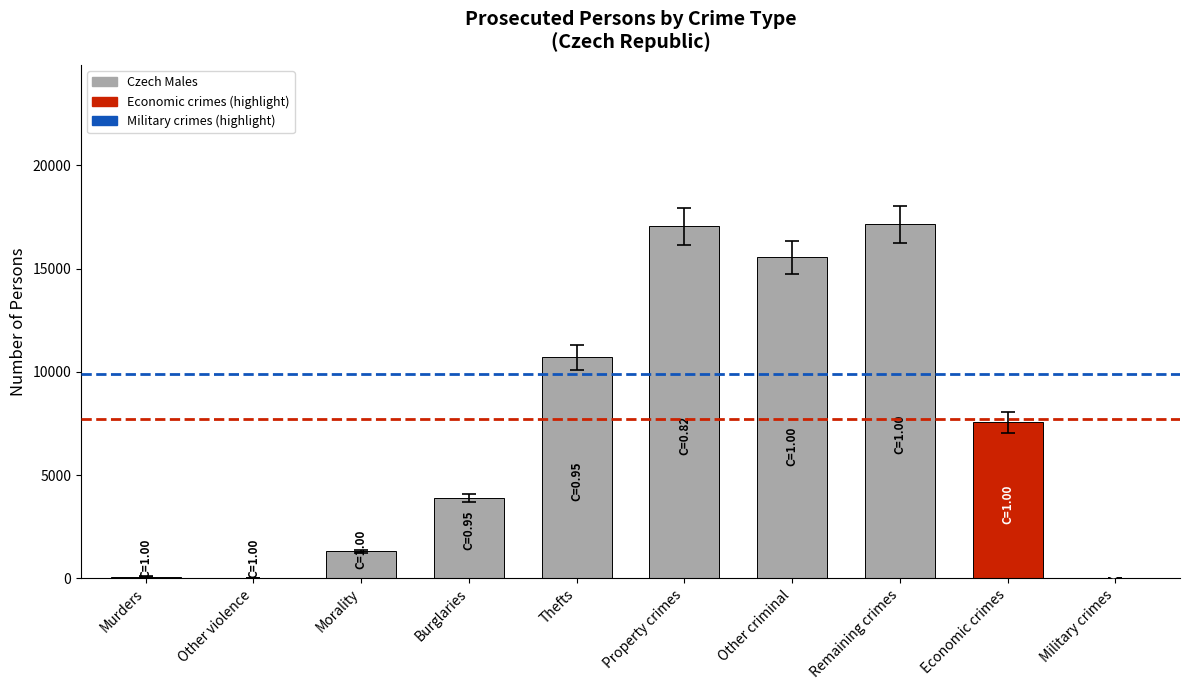

At which label is the value closest to 8574?

Economic crimes